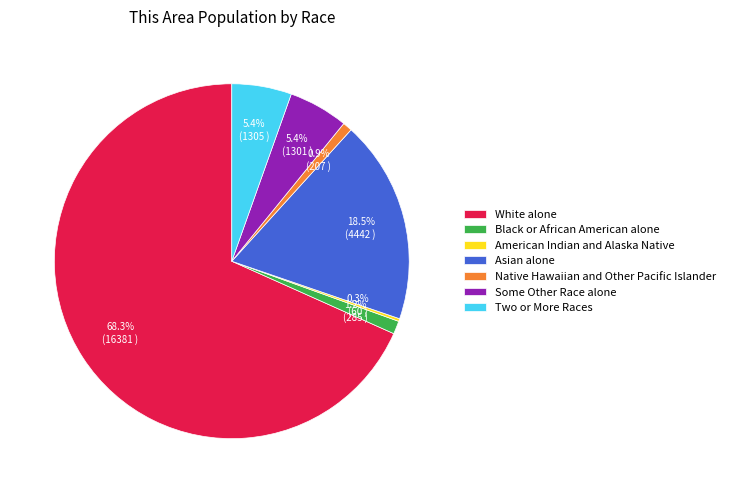

To the nearest percent, what is the difference between the largest and smallest slice percentages?

68%